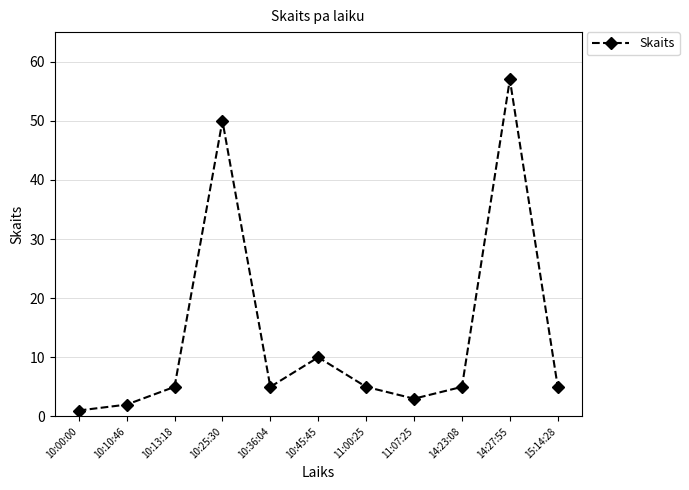

Is this an area chart (filled region under the line)?

No